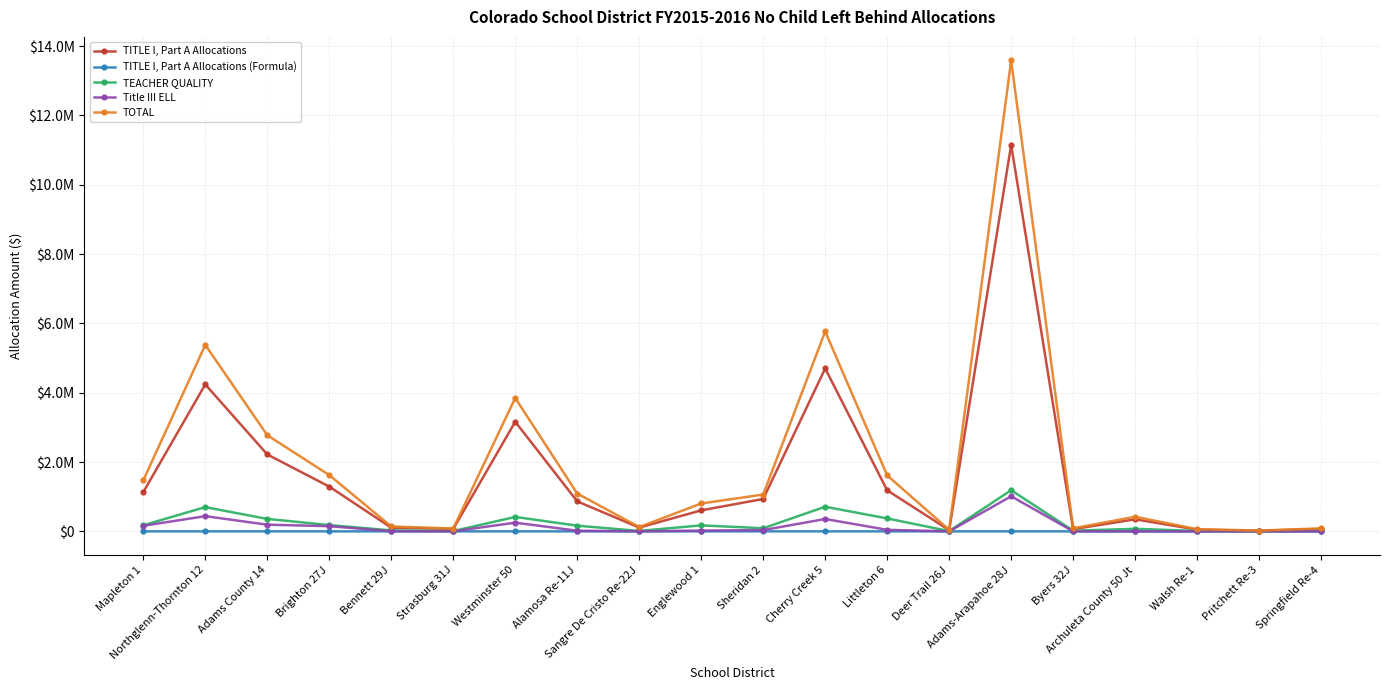

Is the value of TEACHER QUALITY at Alamosa Re-11J greater than the value of TOTAL at Brighton 27J?

No